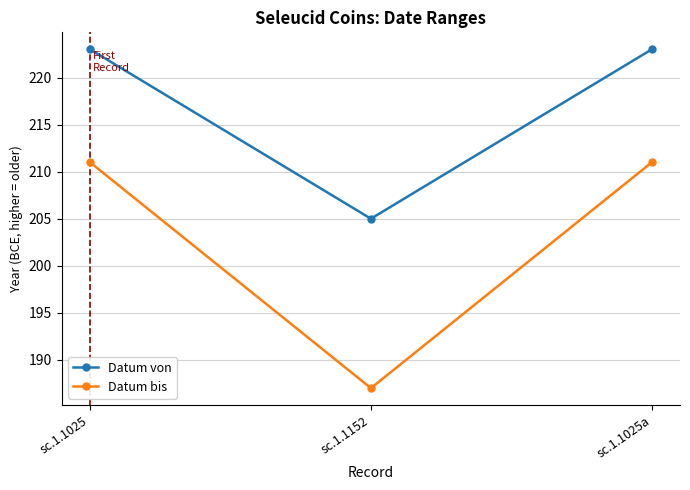

What are all the series names shown in the legend?

Datum von, Datum bis